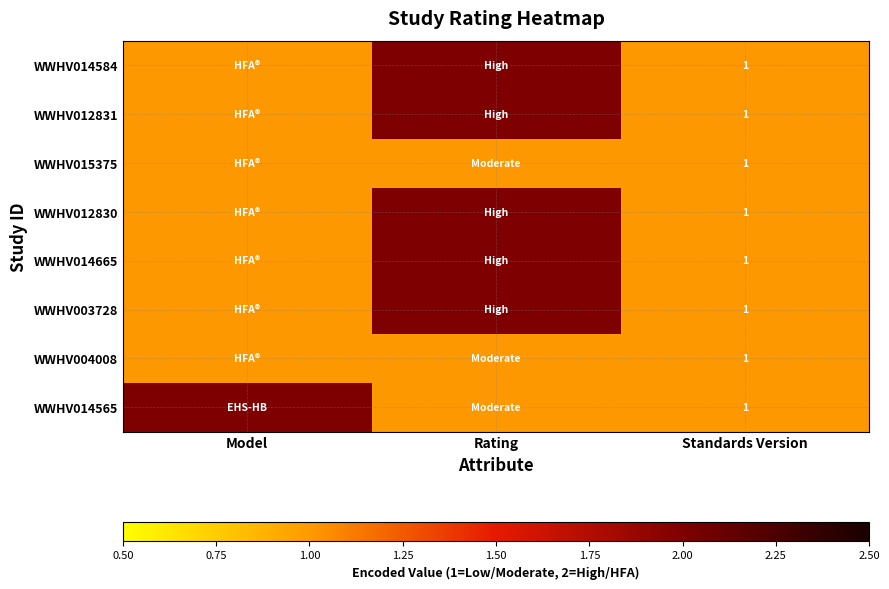

The value of WWHV014565 at Standards Version is 1. True or false?

True